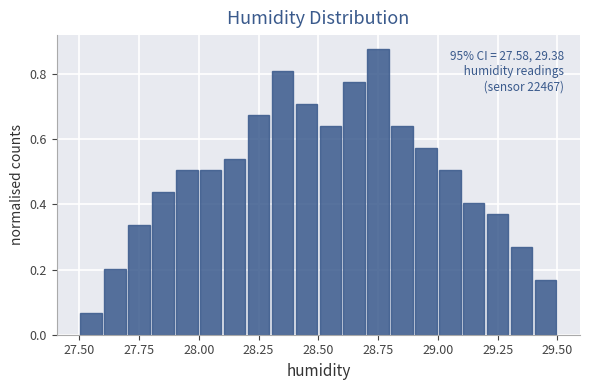

Around what value on the x-axis is the tallest bar? Give the approximate position of its centre, as read against the axis.

28.75